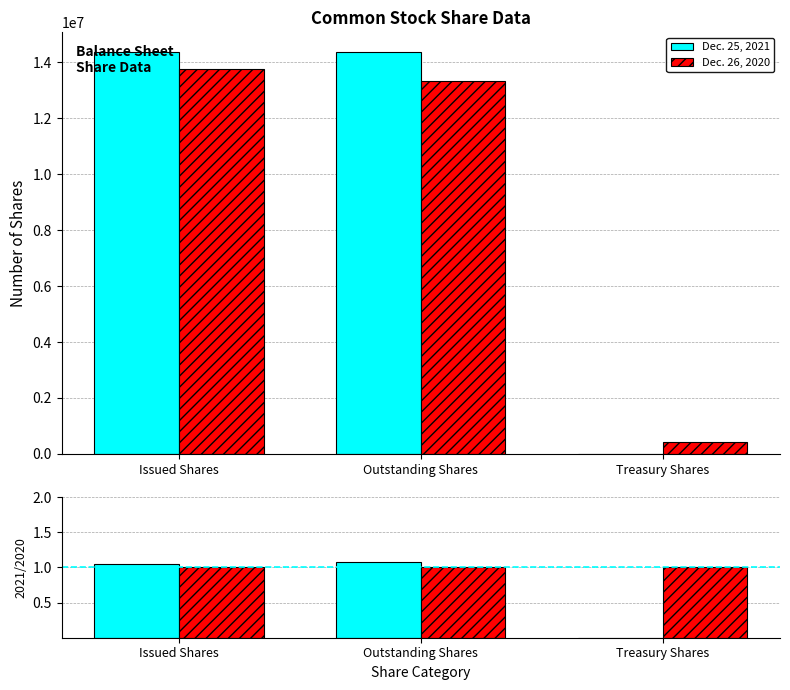

The Dec. 26, 2020 series shows 432452 at Treasury Shares. True or false?

True